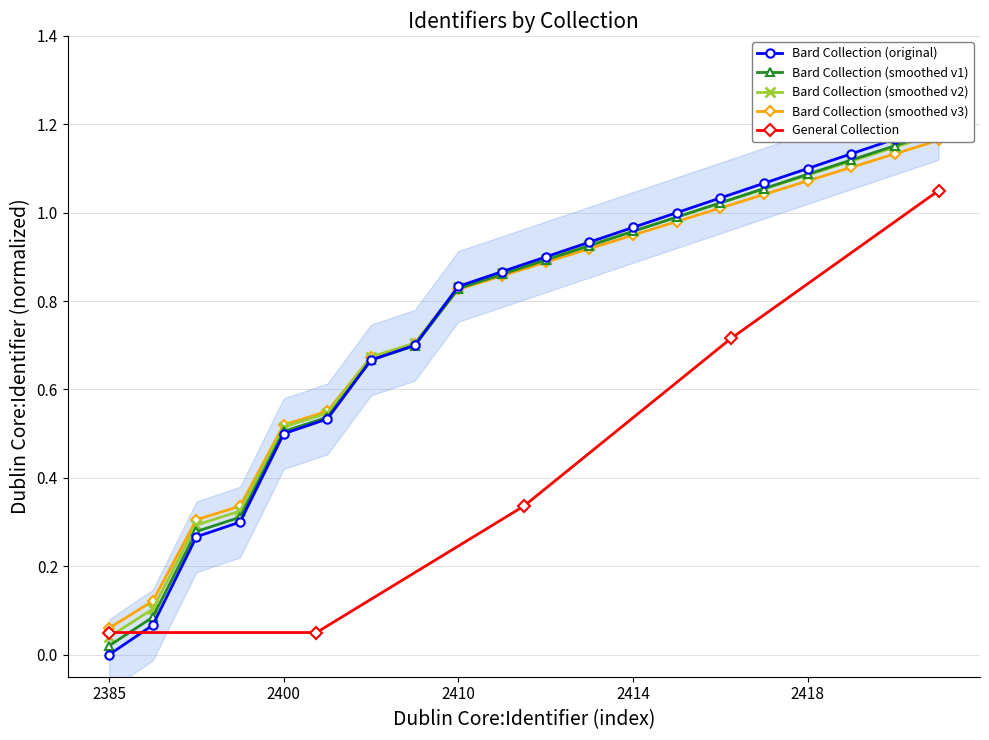

Reading left to right, transcribe all the data shown in this chart.

0.0	0.1	0.3	0.3	0.5	0.5	0.7	0.7	0.8	0.9	0.9	0.9	1.0	1.0	1.0	1.1	1.1	1.1	1.2	1.2